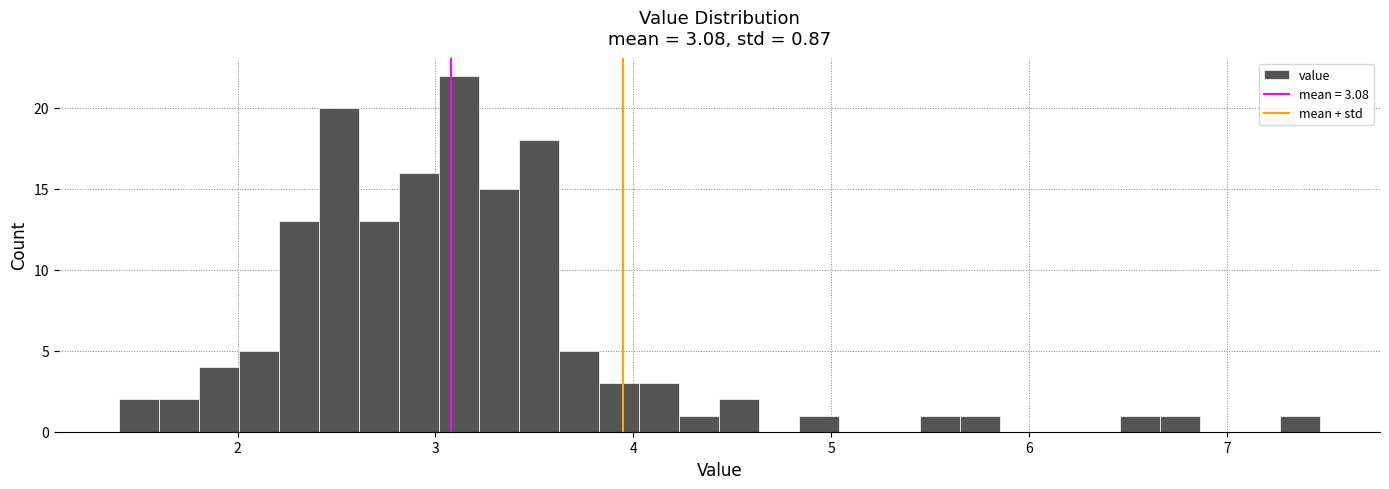

Read against the x-axis, roughly where is the centre of the tallest bar?

3.1